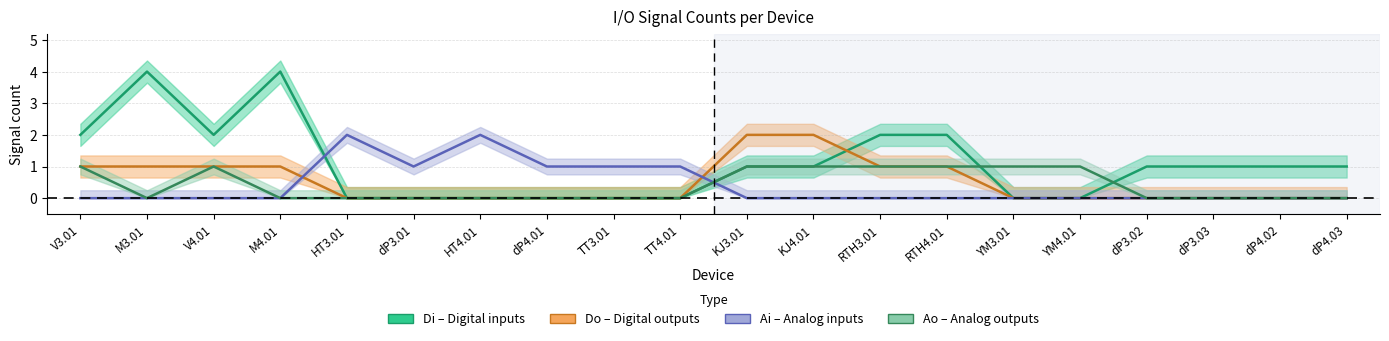

True or false: Ai (Analog inputs) and Do (Digital outputs) intersect in this chart.

True